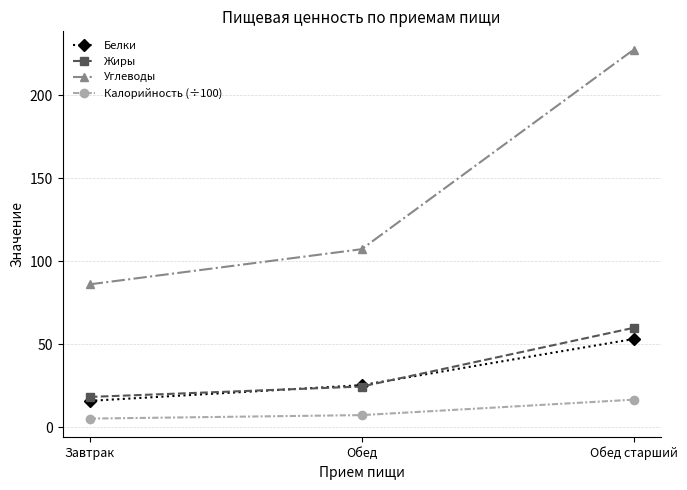

Reading right to left, transcribe all the data shown in this chart.

Белки: 53.2	25.4	16.0
Жиры: 60.0	24.6	18.4
Углеводы: 227.6	107.4	86.2
Калорийность (÷100): 16.7	7.4	5.3